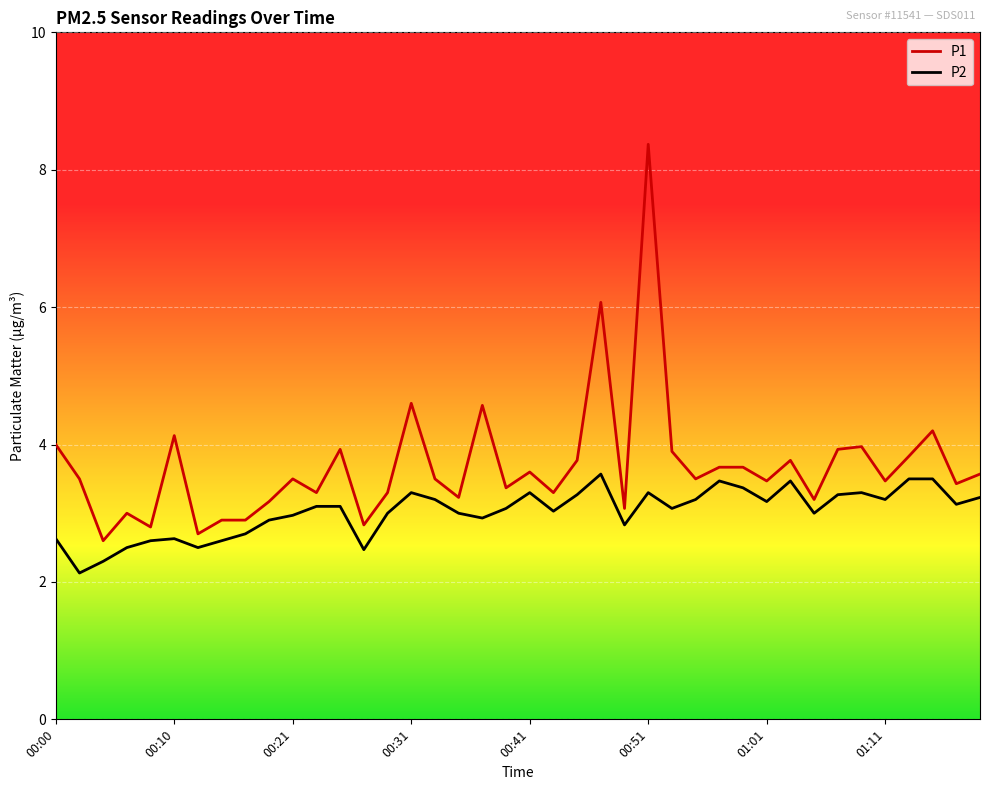

Which series has the largest total across all categories?

P1